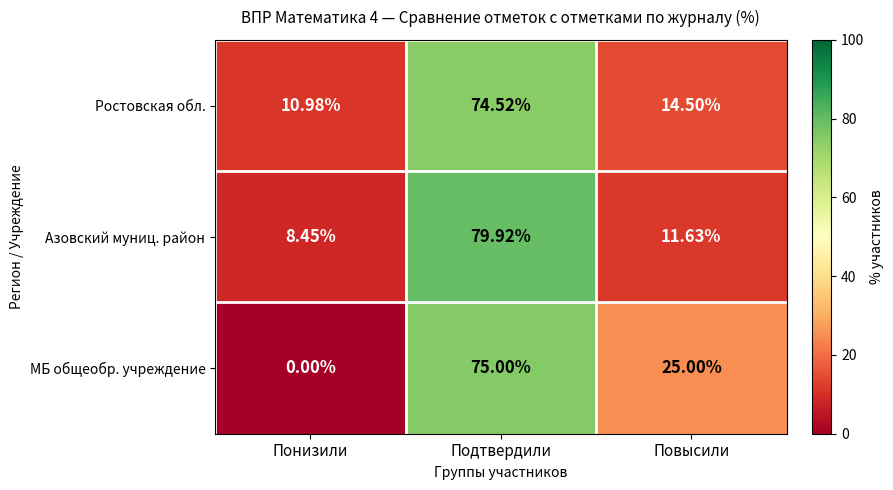

At which label is МБ общеобр. учреждение closest to 37?

Повысили